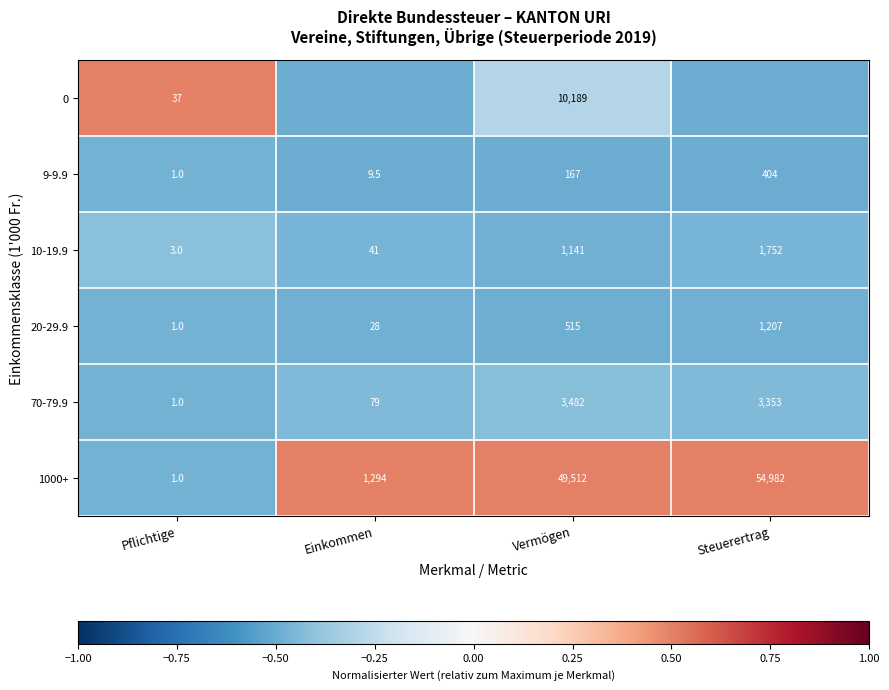

The 9-9.9 series shows -0.7 at Vermögen. True or false?

False